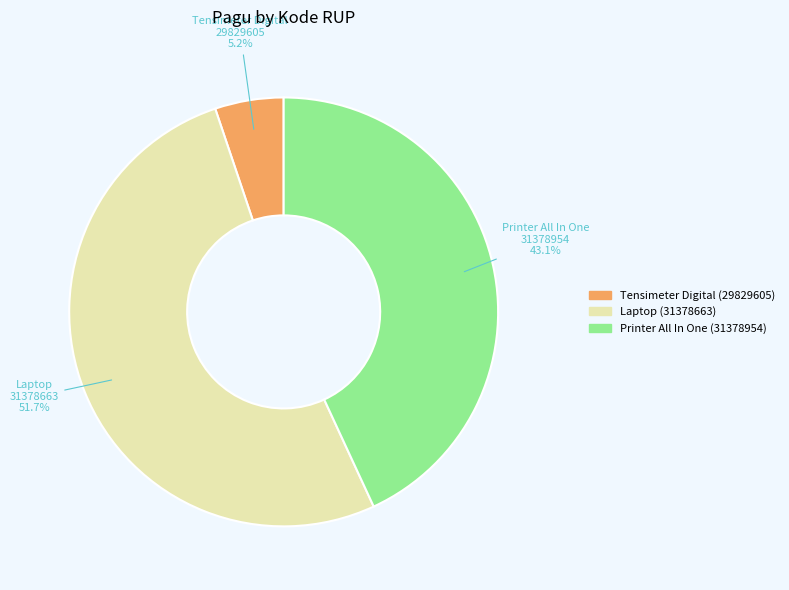

Is there a majority slice in this chart?

Yes